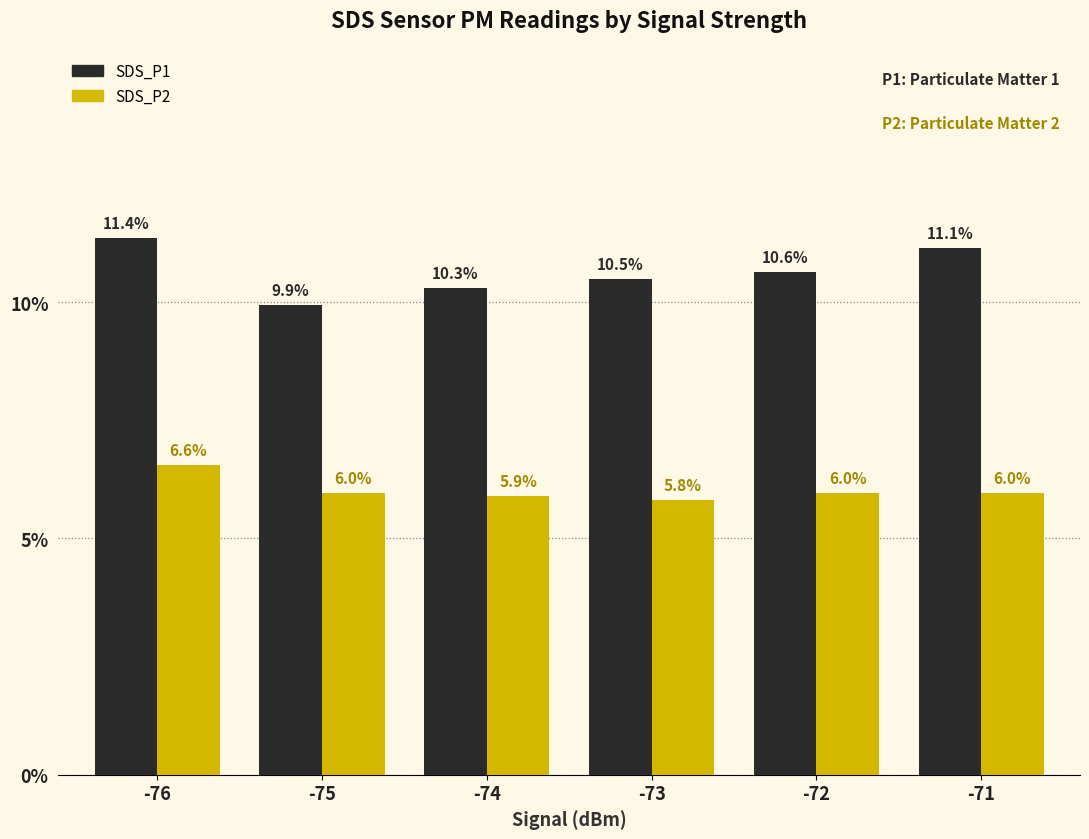

The SDS_P2 series shows 9.8 at -72. True or false?

False